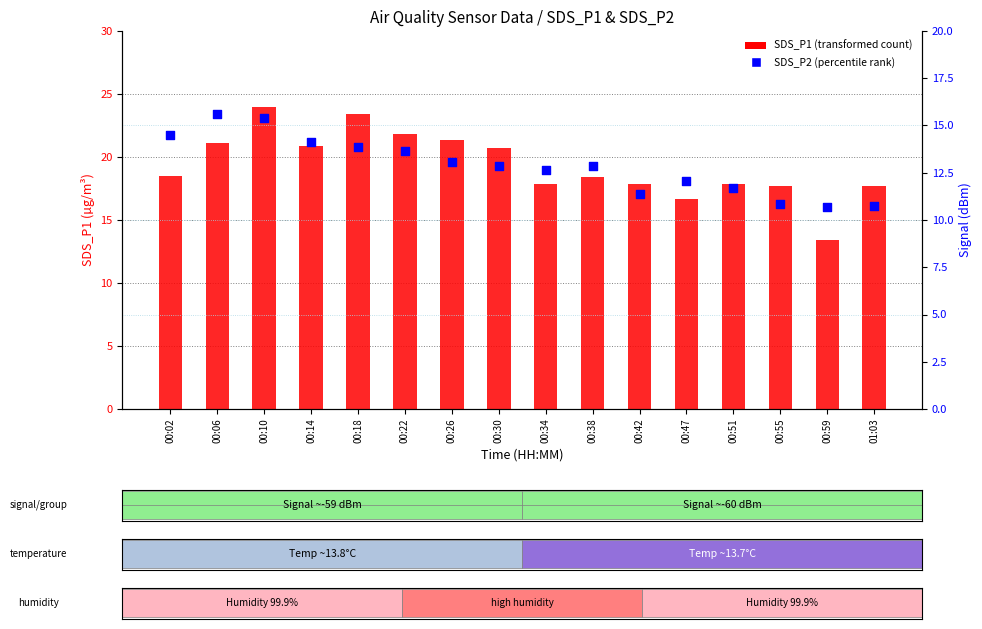

Which series has the largest total across all categories?

SDS_P1